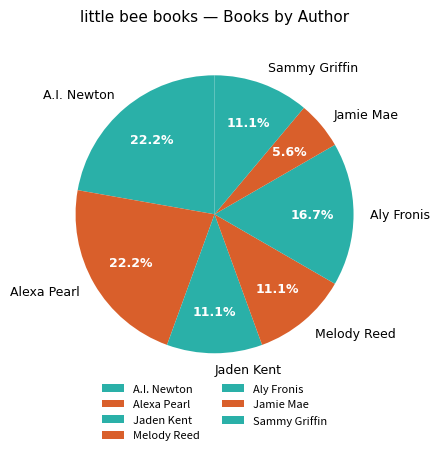

What is the ratio of the value at Alexa Pearl to the value at Jamie Mae?

4.0